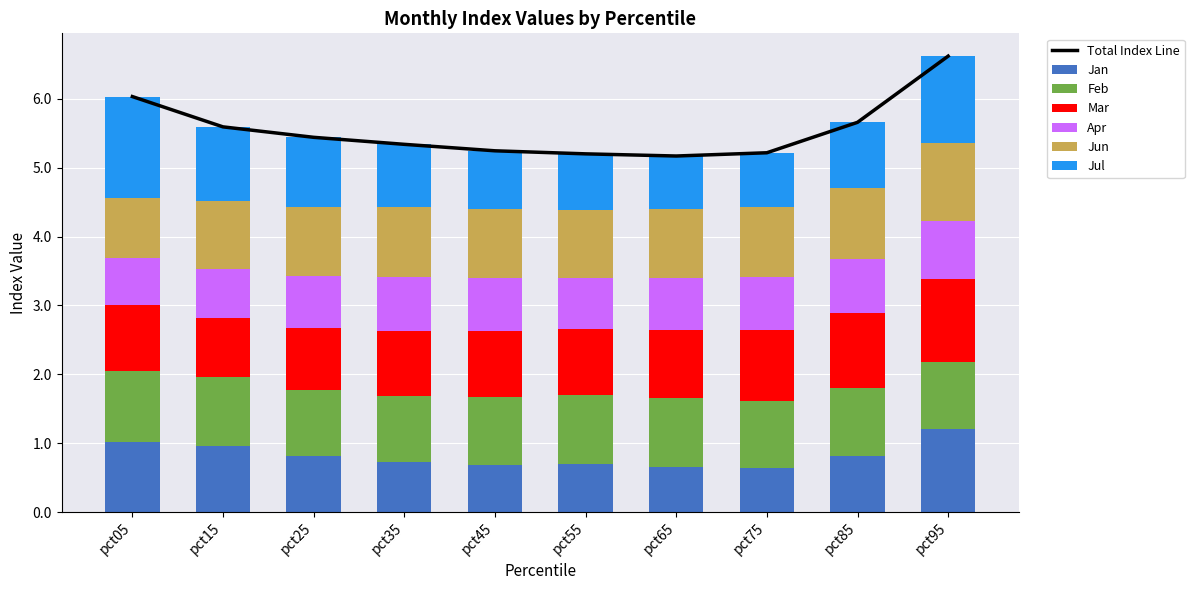

What is the difference between the highest and lowest values at pct85?

0.3